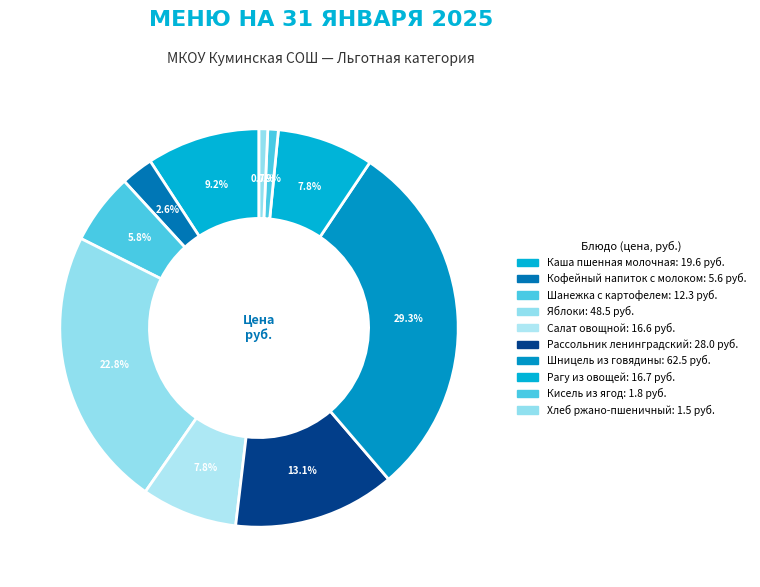

What is the change in value from Салат овощной to Хлеб ржано-пшеничный?

-15.1